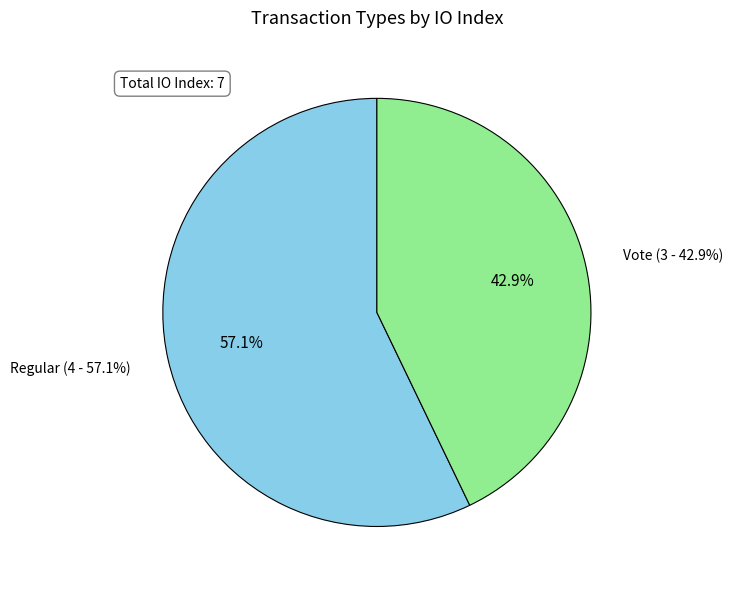

Which slice represents more than half of the pie?

Regular